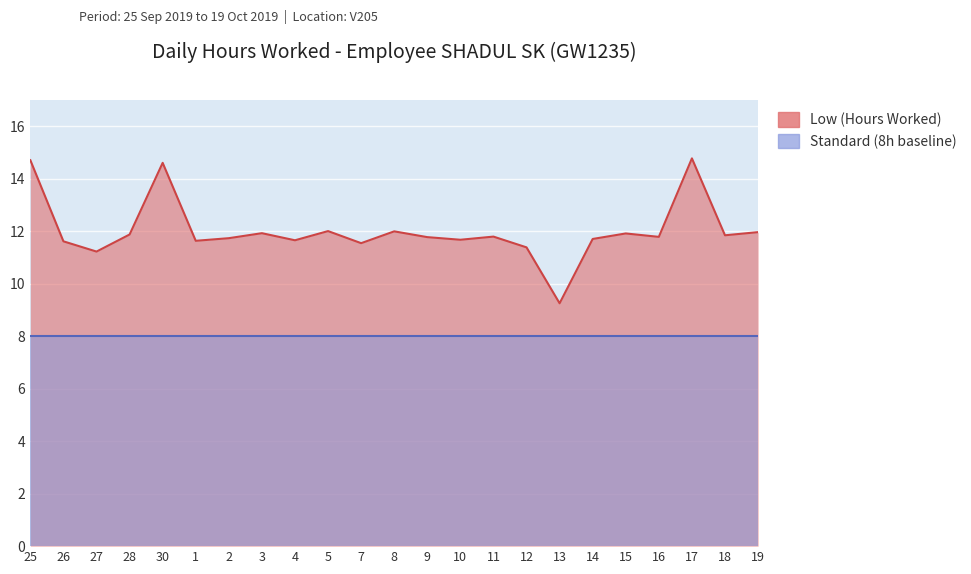

List the labels in order of value, smallest first.

13, 27, 12, 7, 26, 1, 4, 10, 14, 2, 9, 16, 11, 18, 28, 15, 3, 19, 8, 5, 30, 25, 17